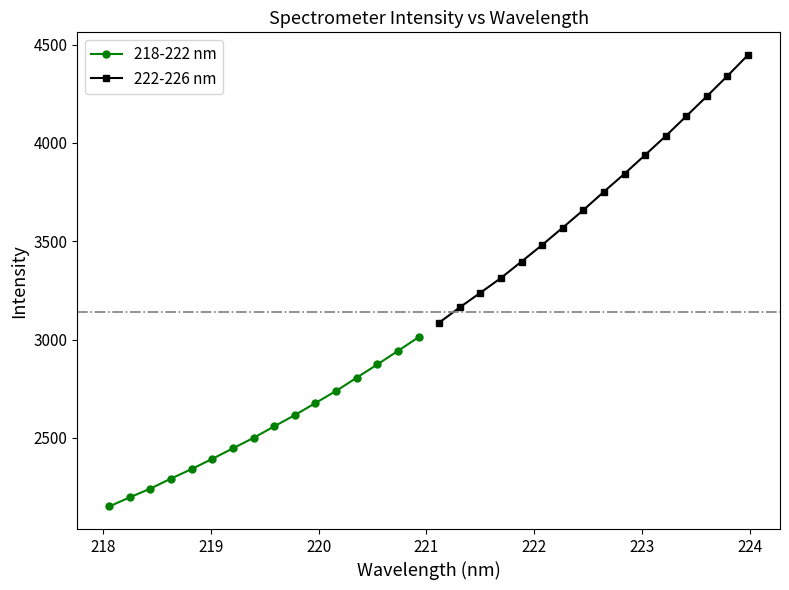

Rank the series by their maximum value, from lowest to highest.

218-222 nm, 222-226 nm